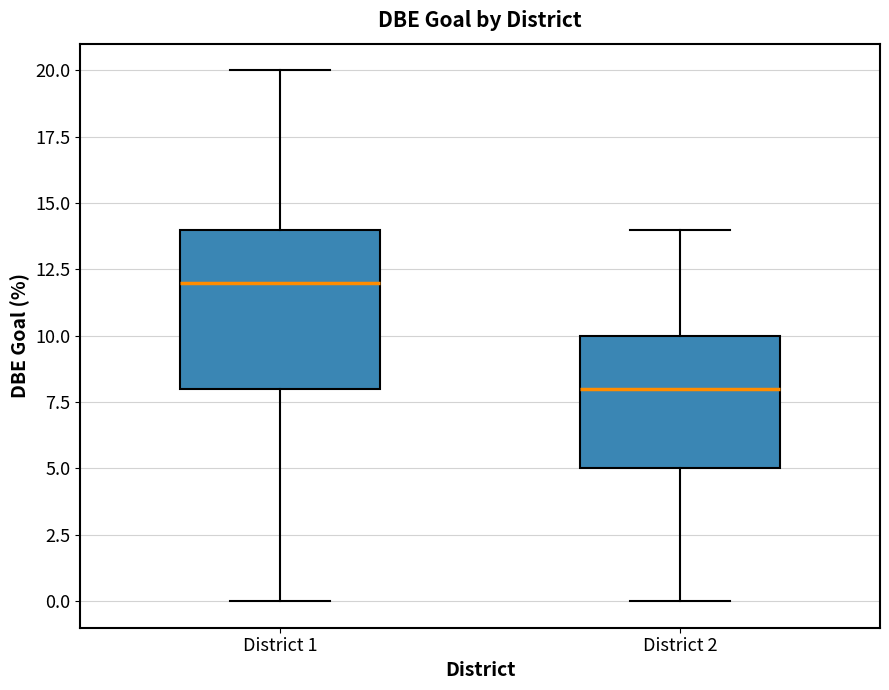

Which box has the highest median line?

District 1